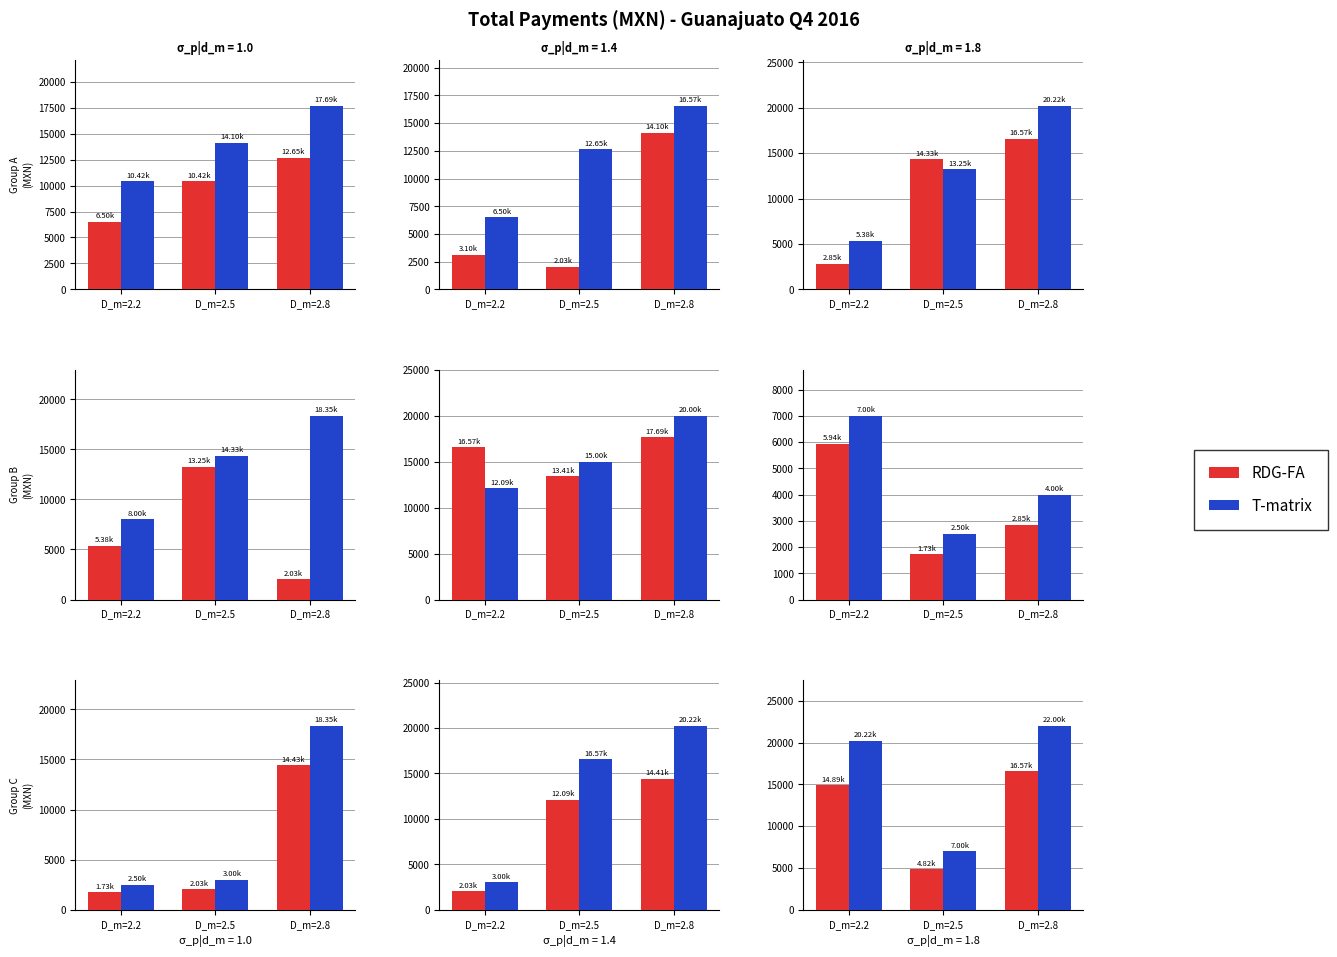

Which series has the widest spread of values?

T-matrix